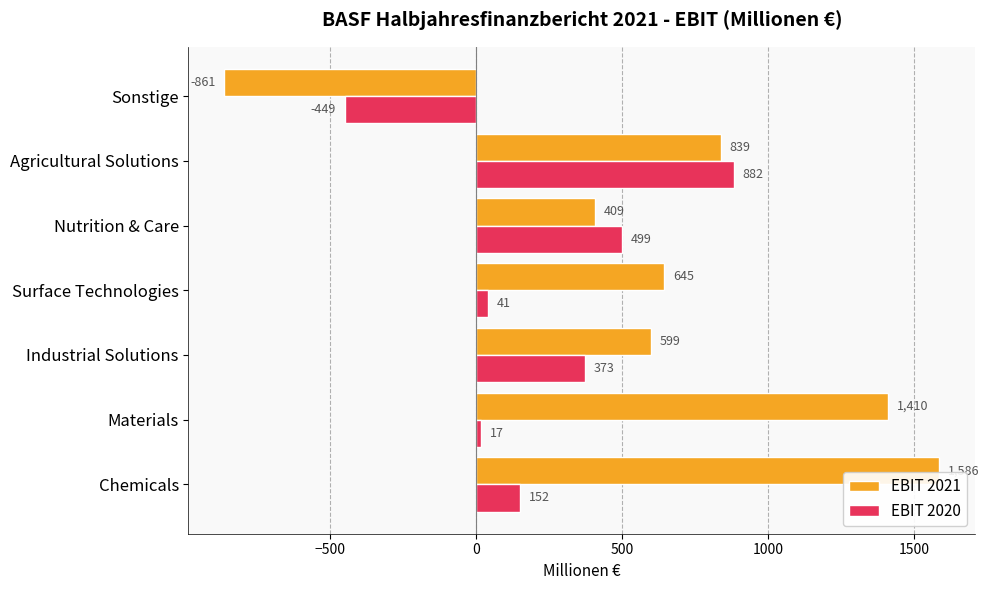

At how many categories does at least one series exceed 452?

6